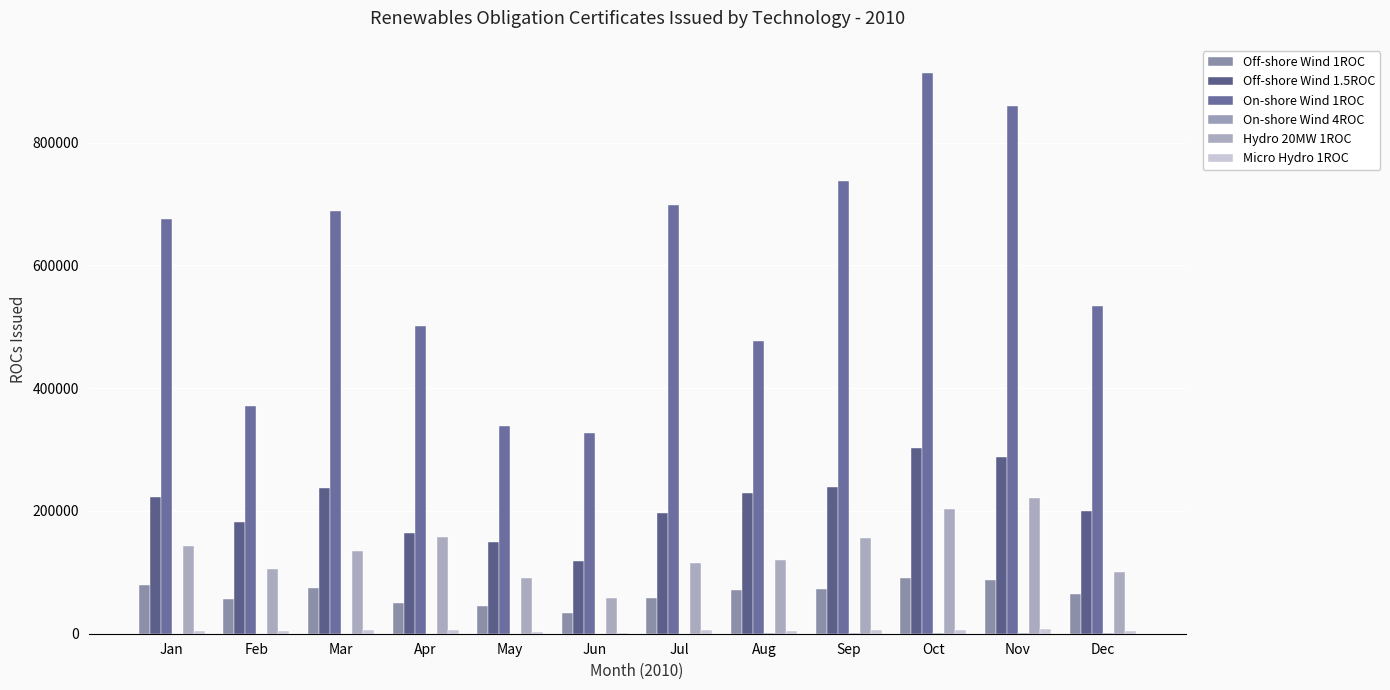

At which label is Hydro 20MW 1ROC closest to 139721?

Jan